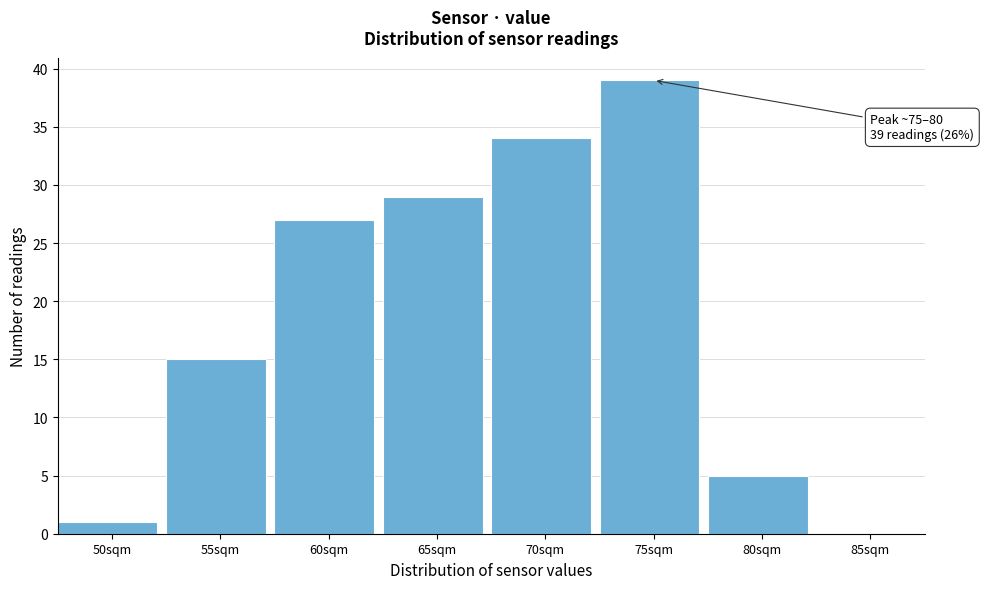

Reading right to left, list all the values displayed in this chart.

85sqm=0	80sqm=5	75sqm=39	70sqm=34	65sqm=29	60sqm=27	55sqm=15	50sqm=1